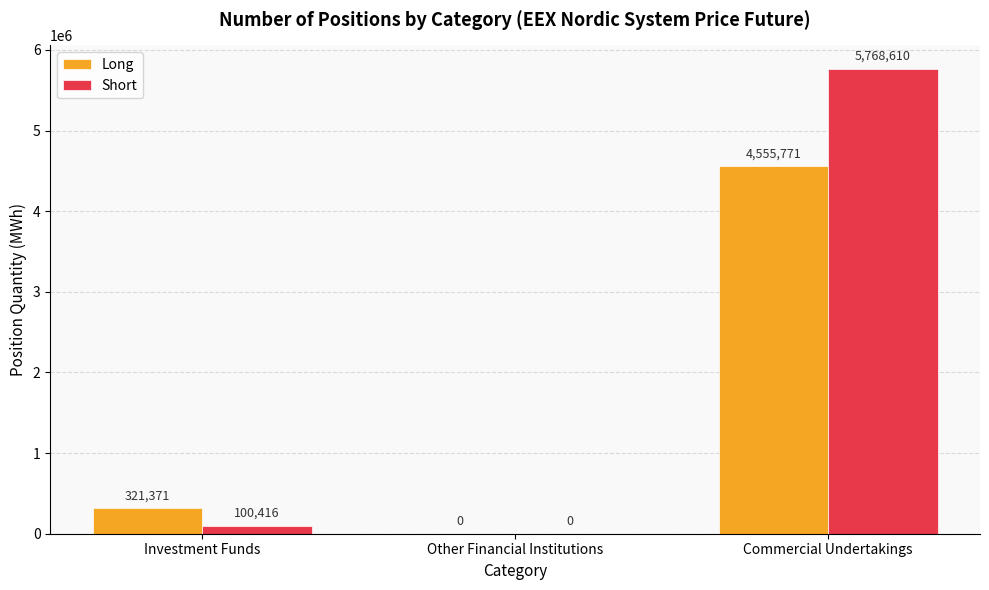

At which category does the chart reach its peak across all series?

Commercial Undertakings